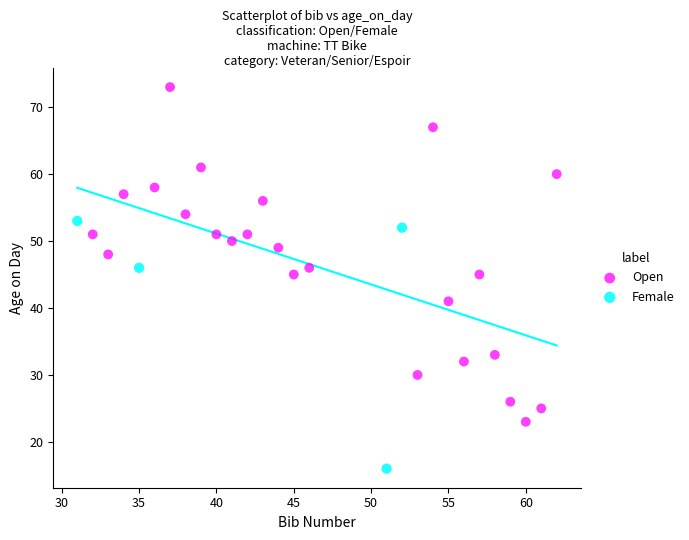

Which series contains the lowest Y value?

Female